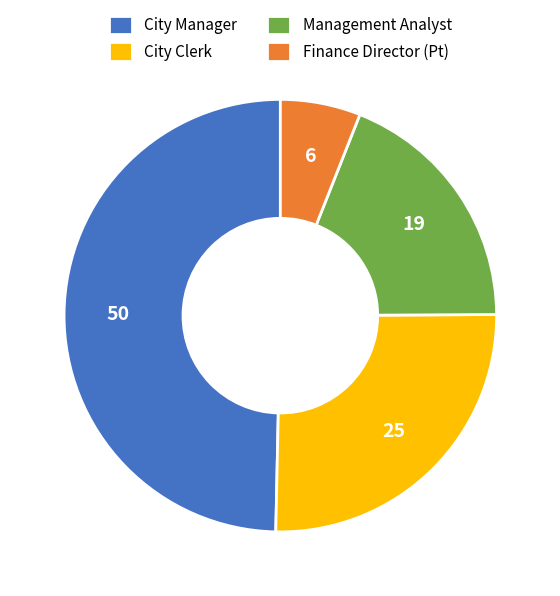

Between City Manager and City Clerk, which is larger?

City Manager